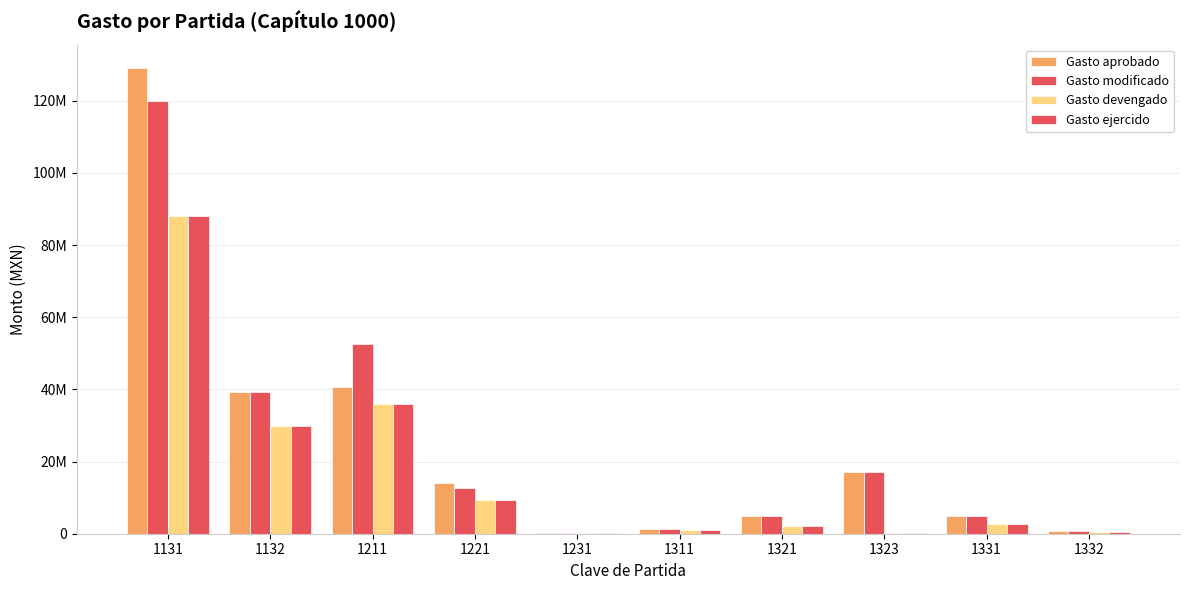

The Gasto devengado series shows 21107993.2 at 1211. True or false?

False